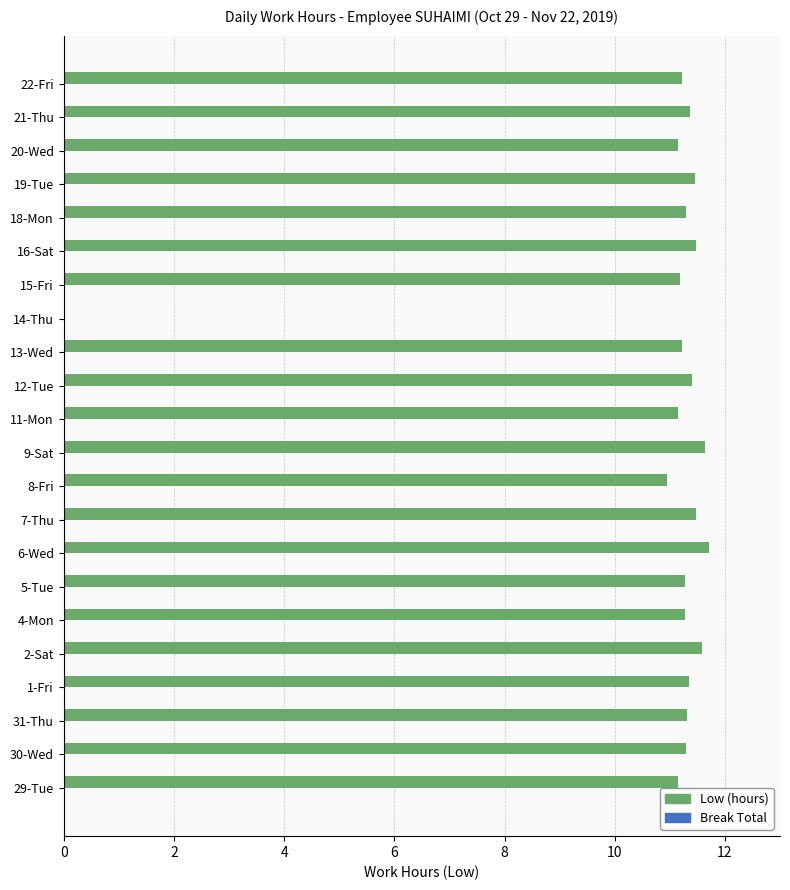

True or false: the data shows 16.3 at 6-Wed.

False